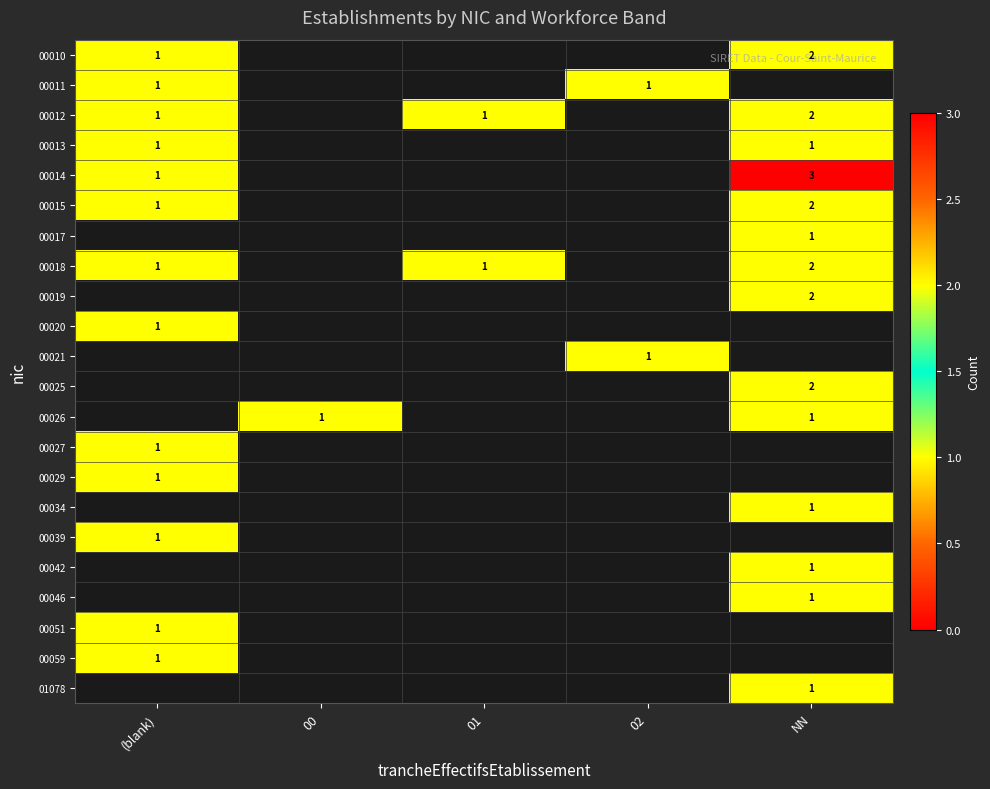

Is it true that row_1 equals 1.6 at (blank)?

False